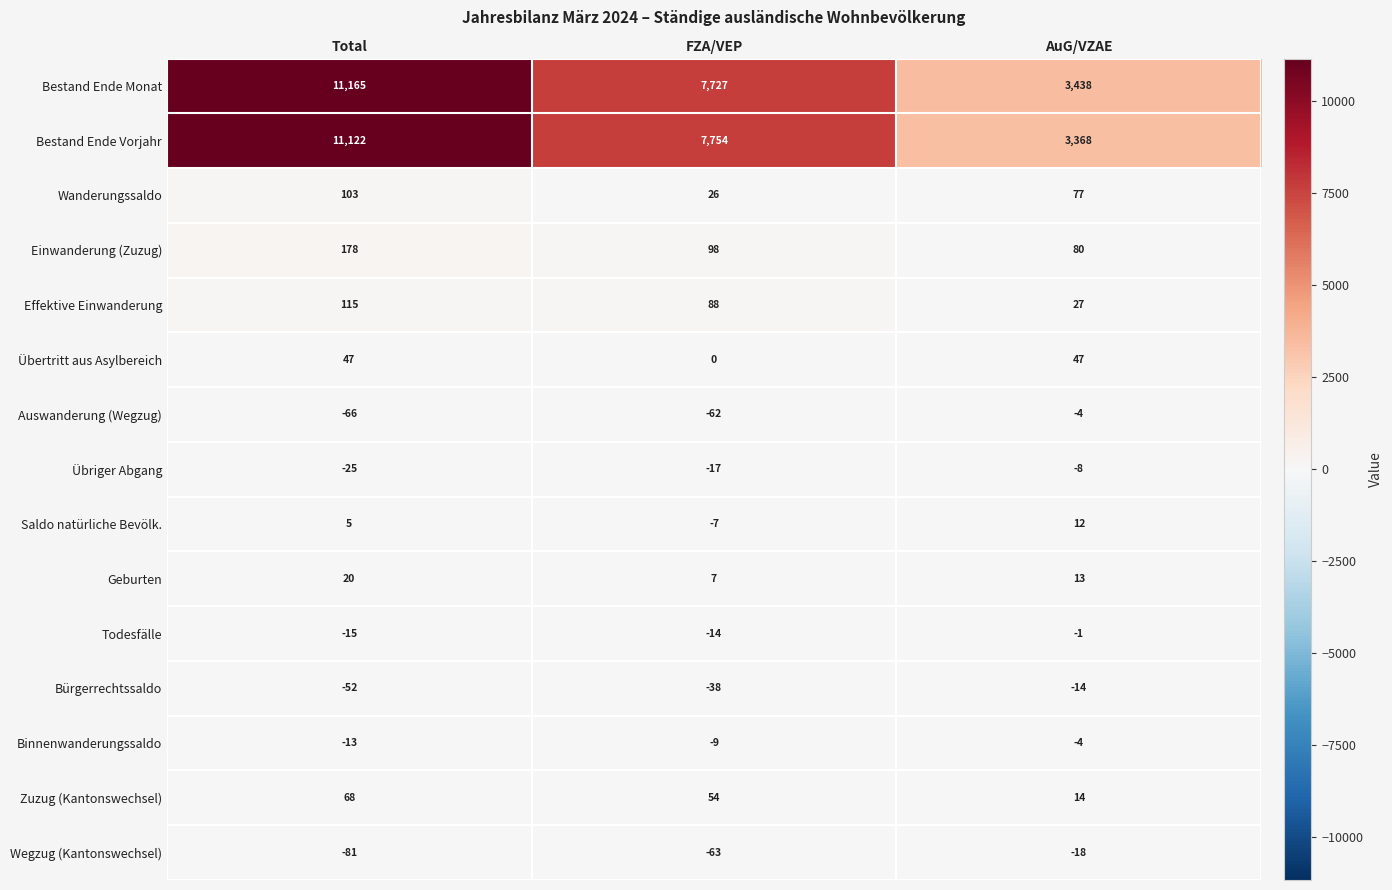

Is it true that Übriger Abgang equals -43 at Total?

False